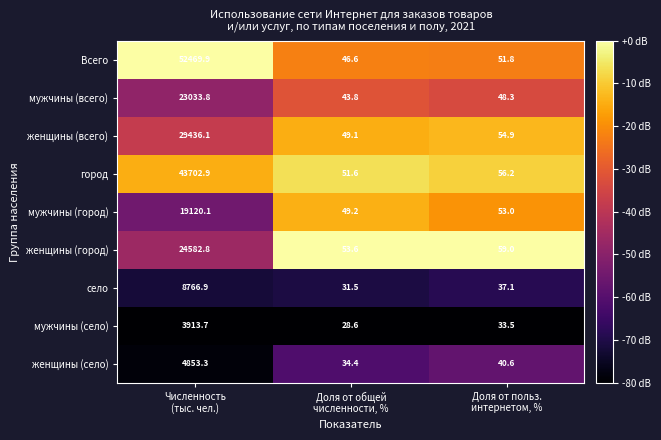

What is the total value across all series at Доля от общей
численности, %?

388.4